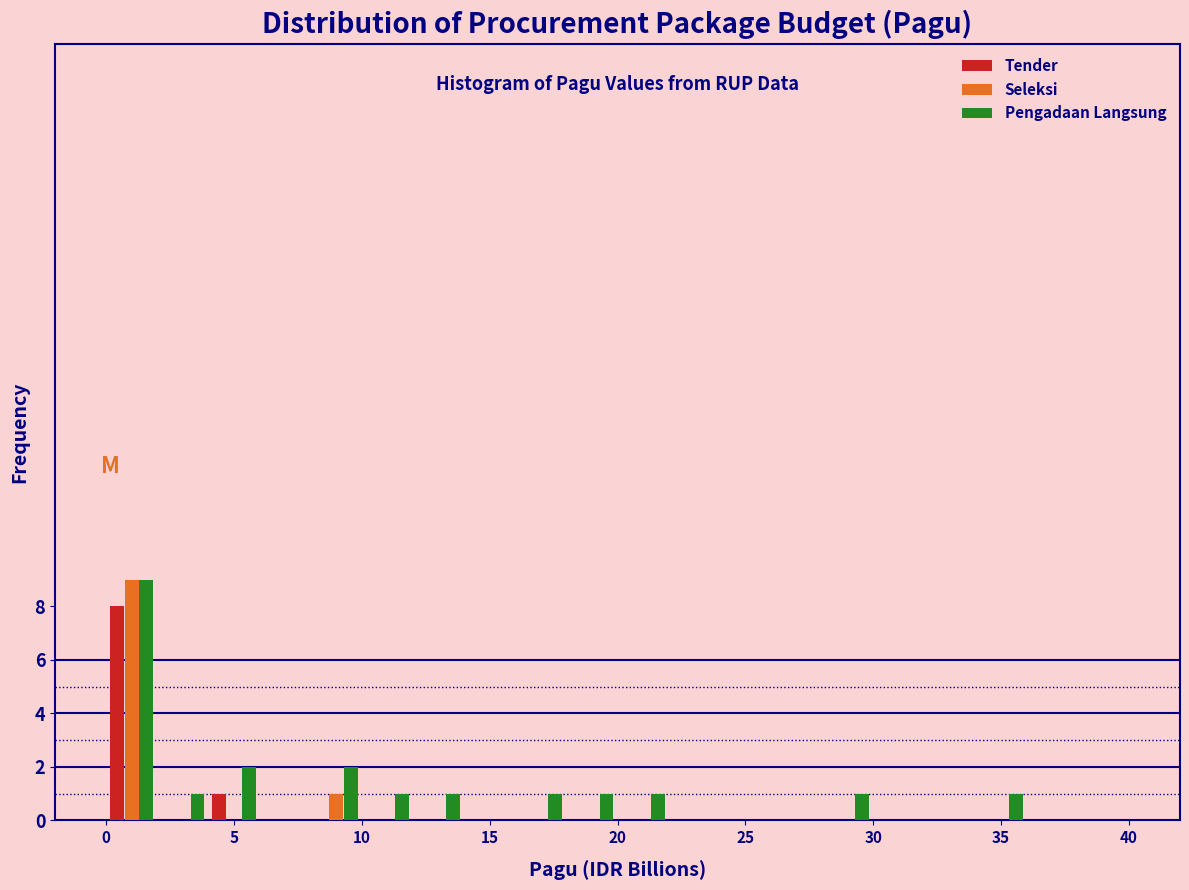

What is the height of the Pengadaan Langsung bar covering 16 to 18 on the x-axis? The values are not printed on the chart, so give them approximately, as read against the axis.

1